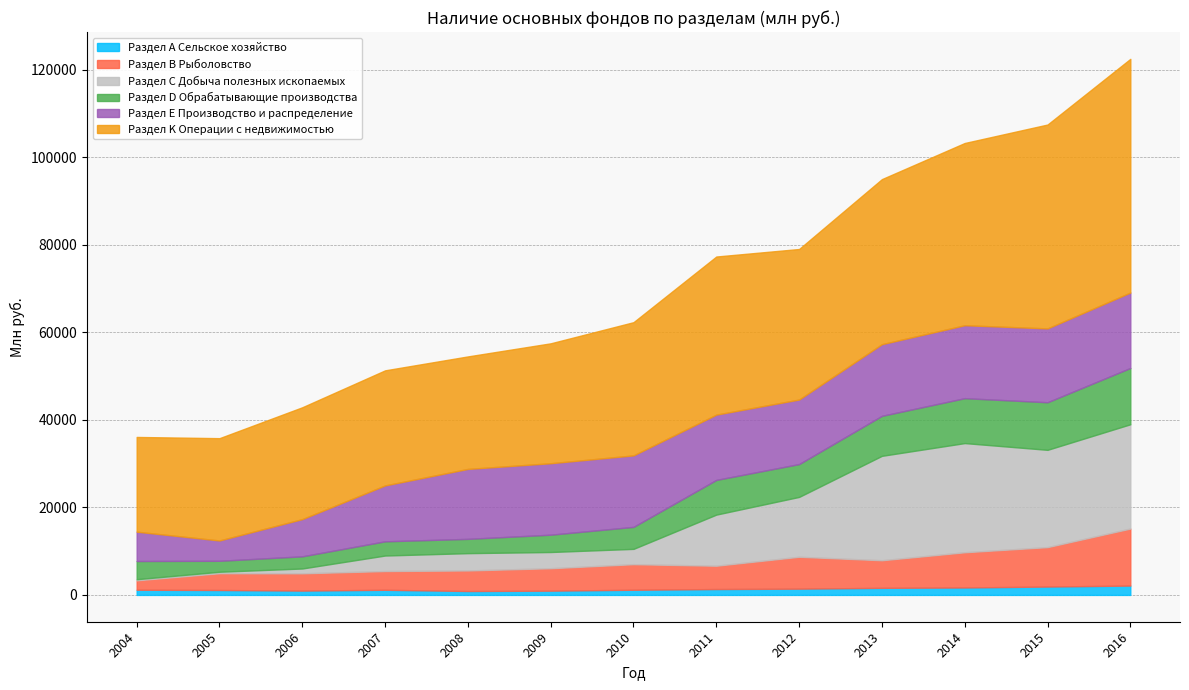

What is the maximum value shown in the chart?

53406